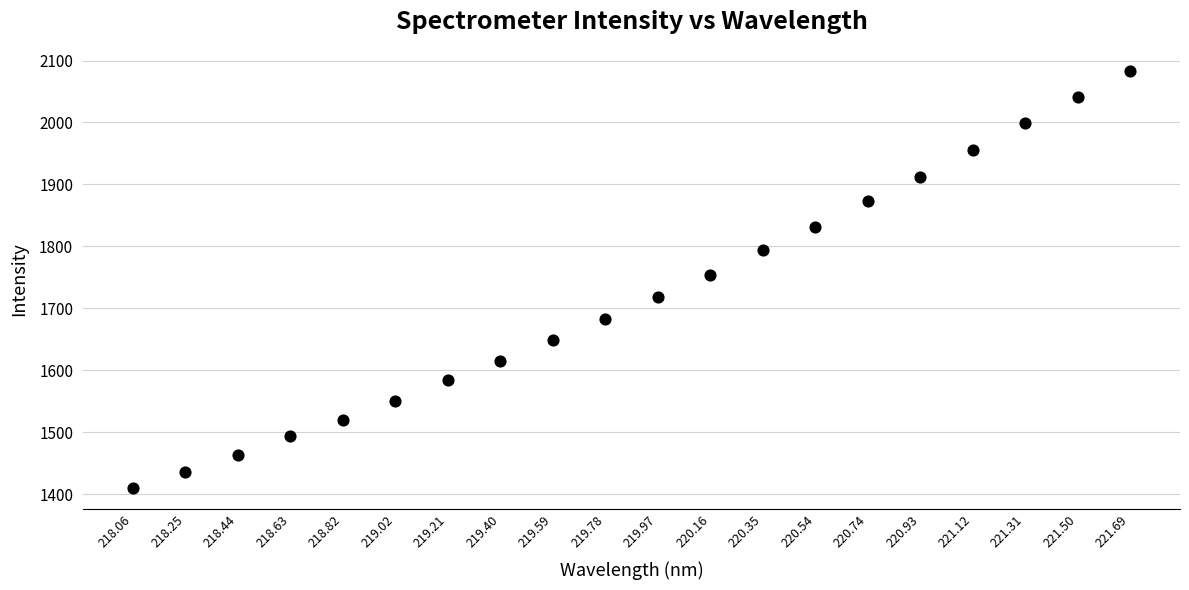

What is the range of Y values (max minus min)?

673.8